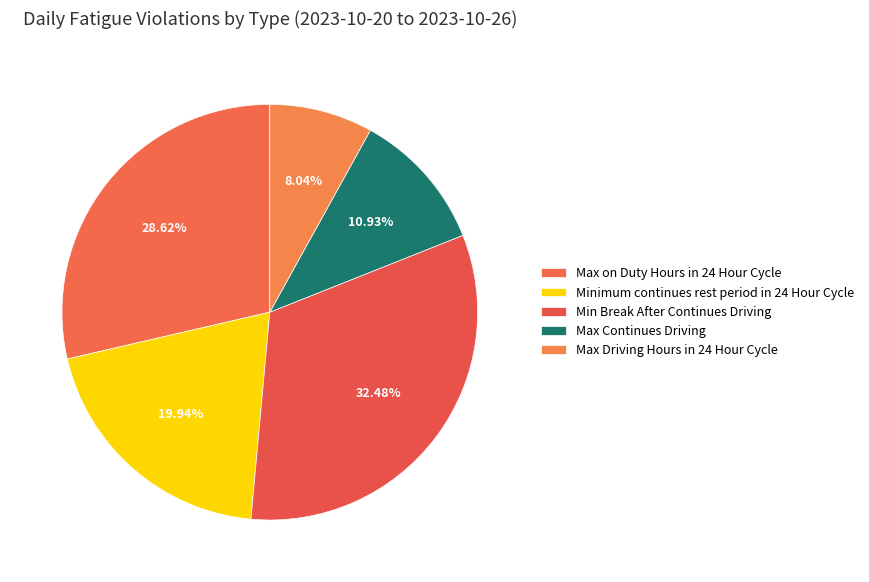

Is Max on Duty Hours in 24 Hour Cycle the majority of the pie?

No